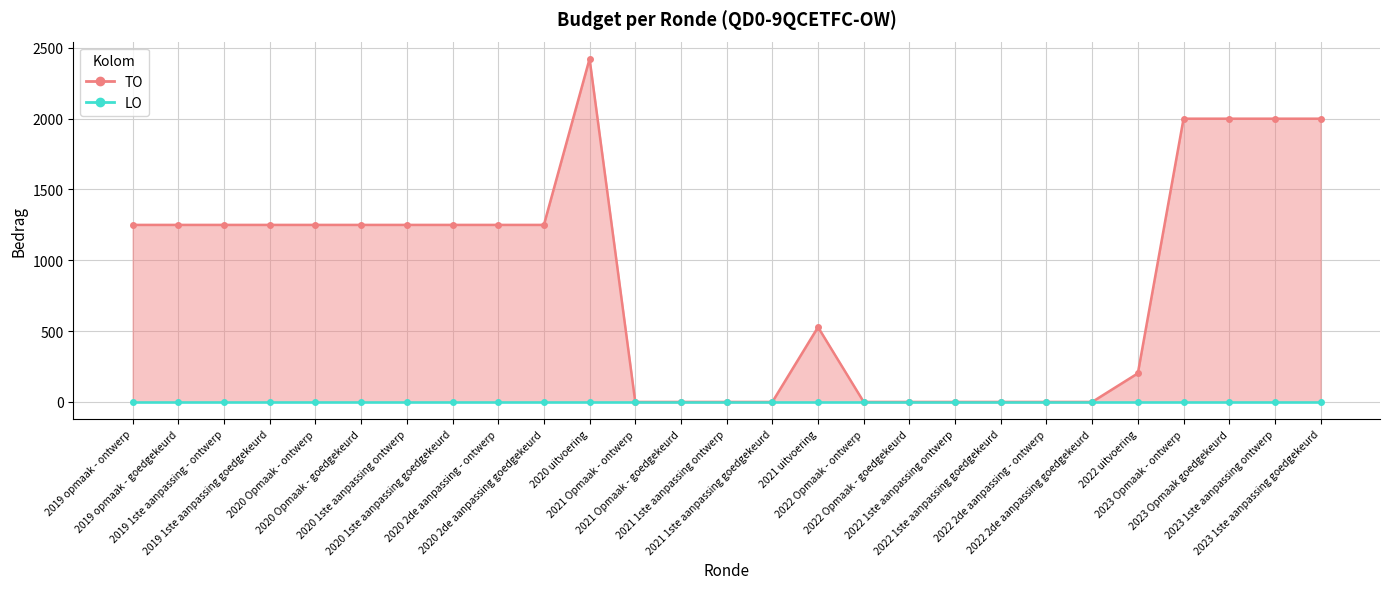

Count the number of values greater than 1250.

5